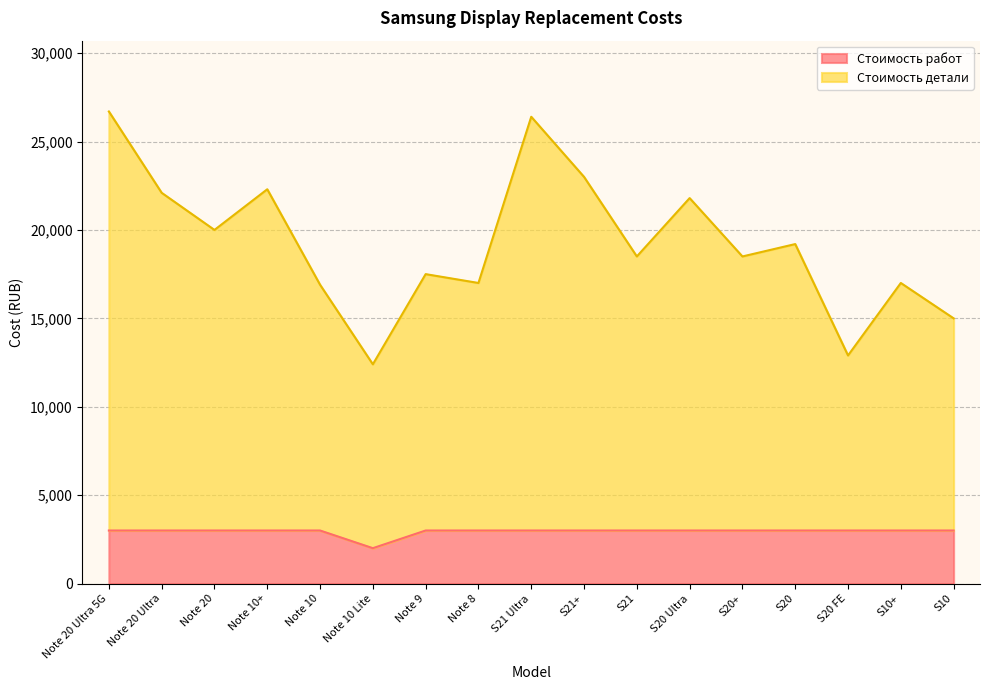

What are all the series names shown in the legend?

Стоимость работ, Стоимость детали